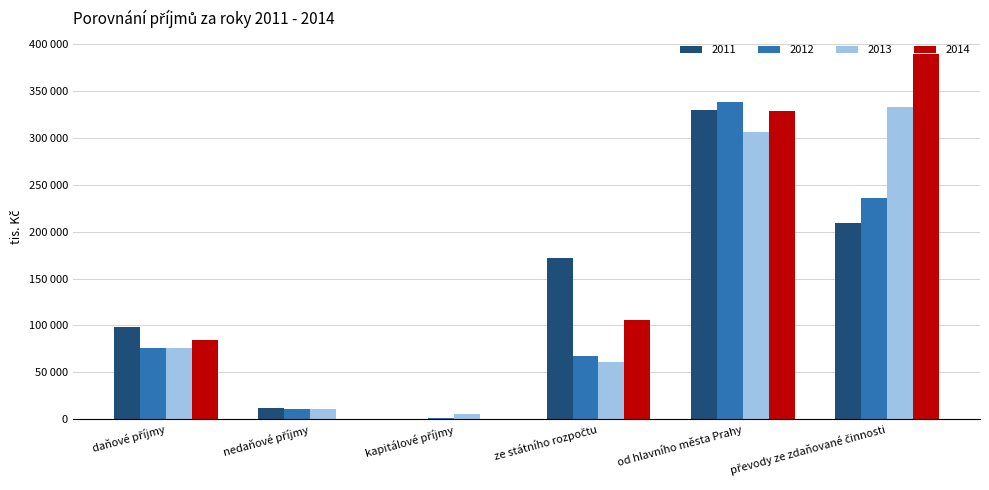

Are the bars horizontal?

No